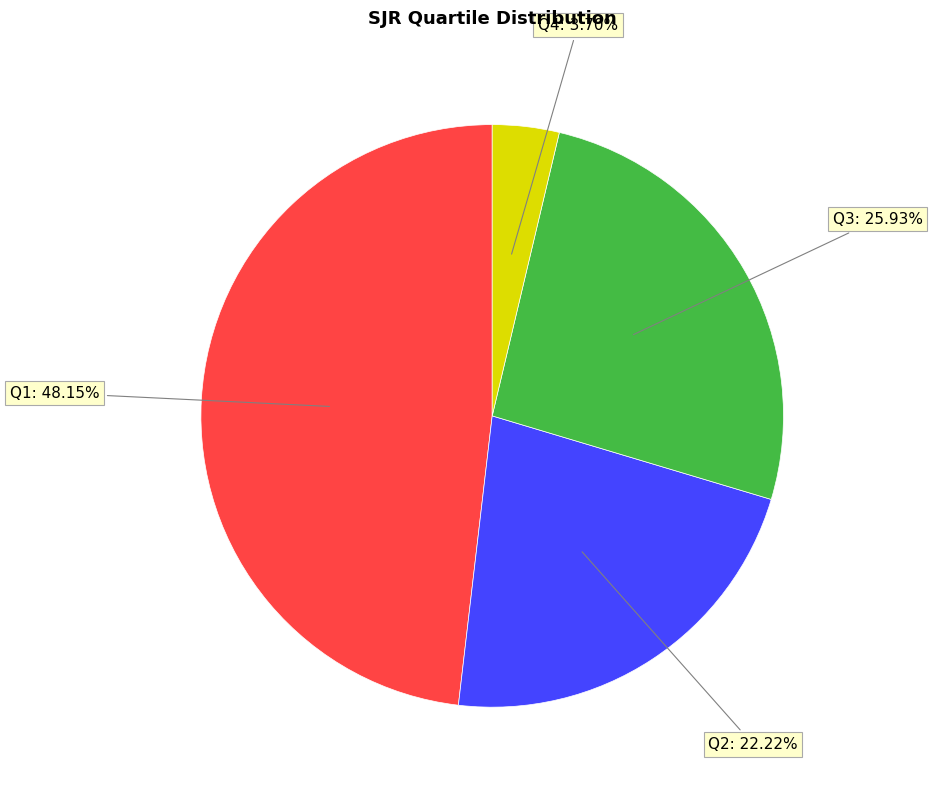

How many segments does this pie chart have?

4